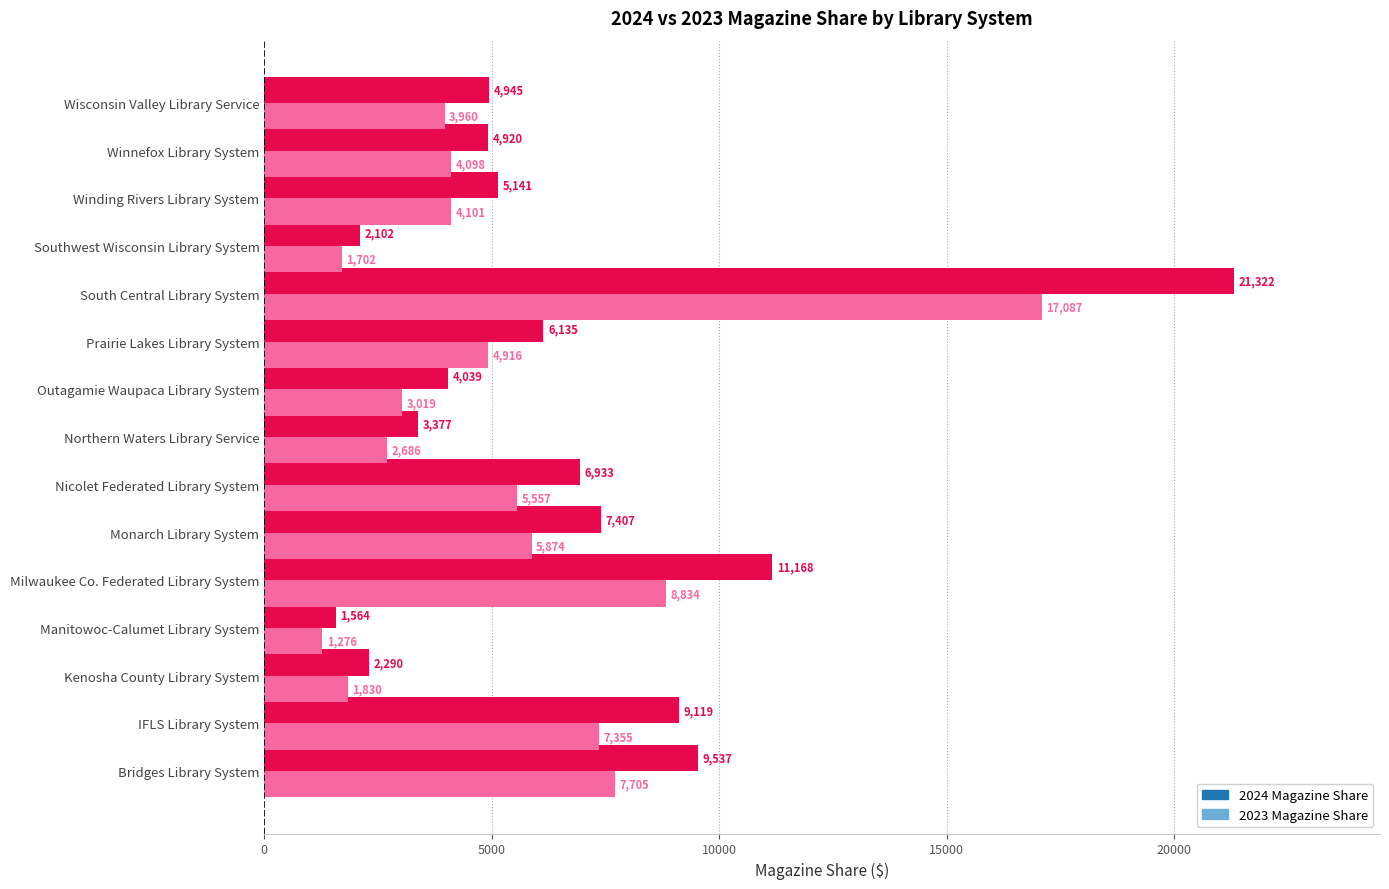

Which series has the largest range (max minus min)?

2024 Magazine Share